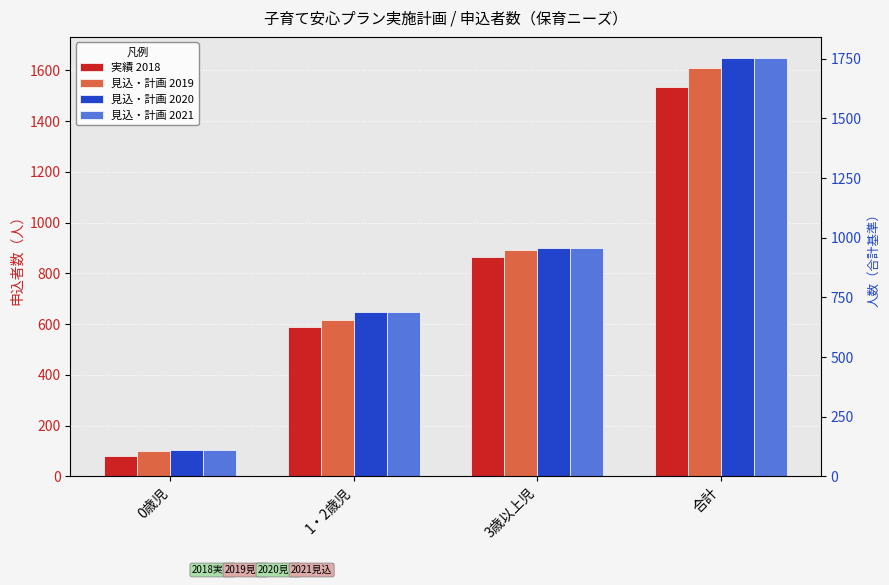

List the labels in order of 見込・計画 2021 value, smallest first.

0歳児, 1・2歳児, 3歳以上児, 合計